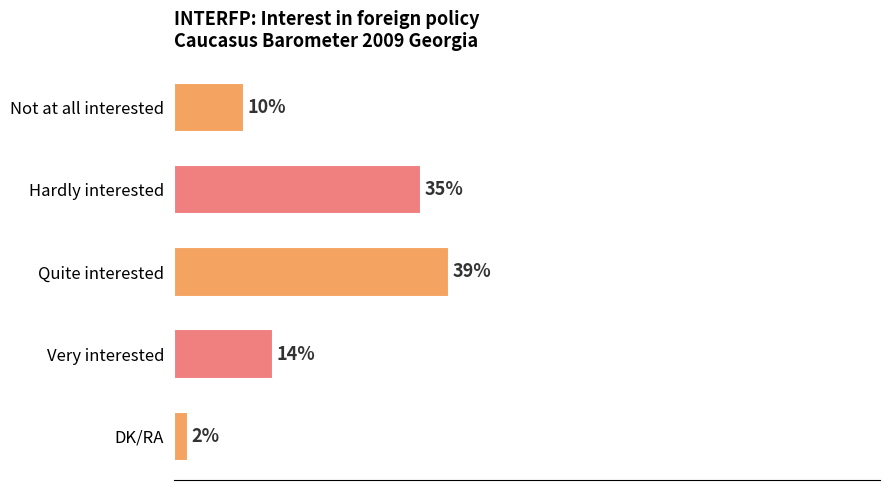

At which category does the chart reach its minimum across all series?

DK/RA